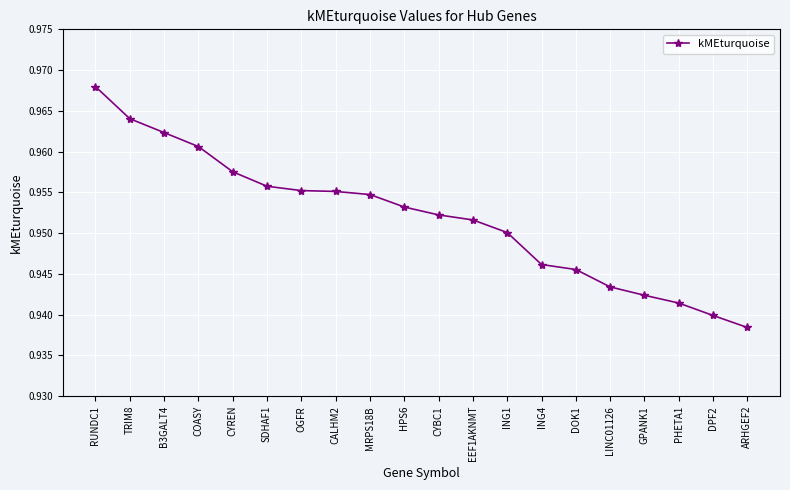

Which label corresponds to the smallest value in the chart?

ARHGEF2